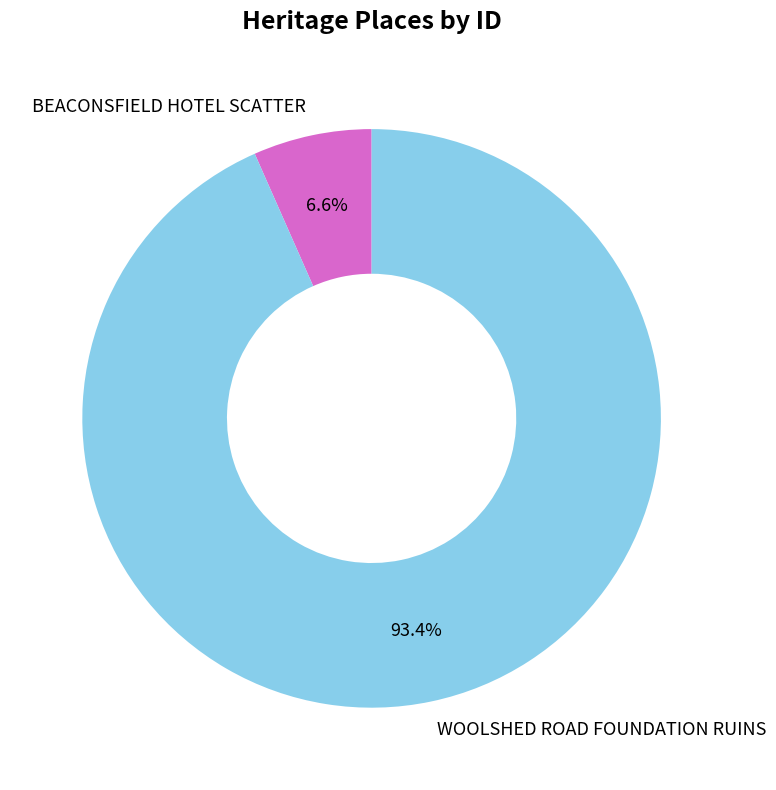

Count the number of slices in the pie.

2